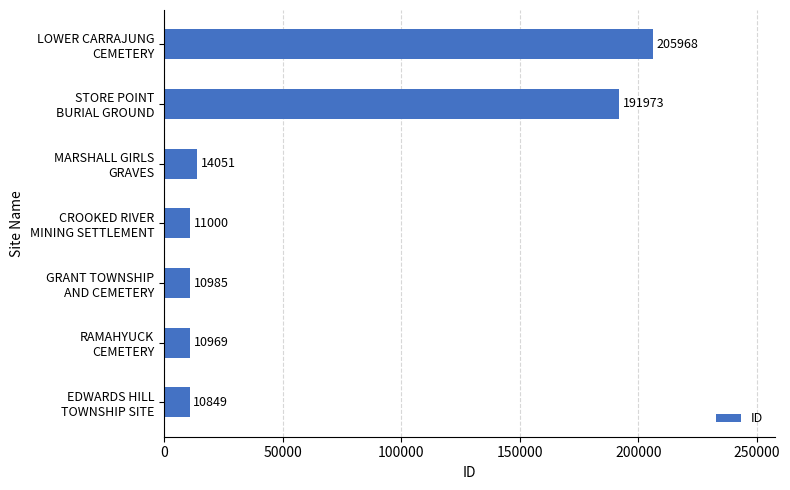

At which category does the chart reach its peak across all series?

LOWER CARRAJUNG
CEMETERY